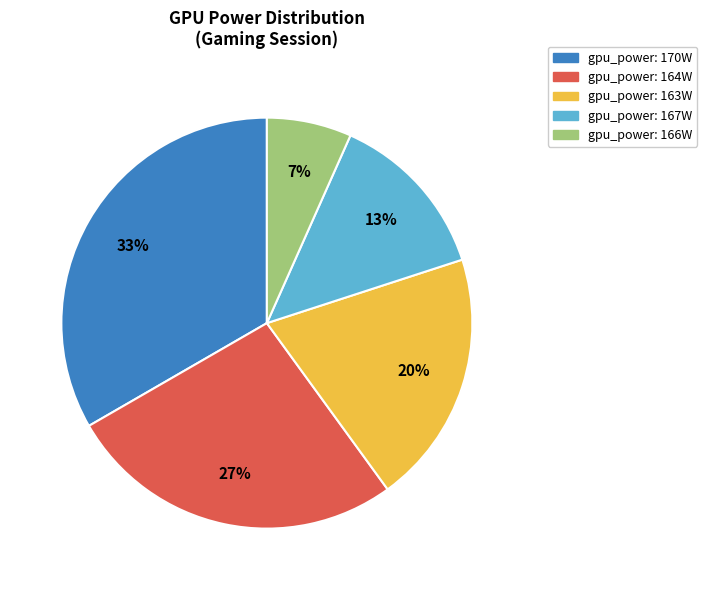

Does any single category account for the majority?

No